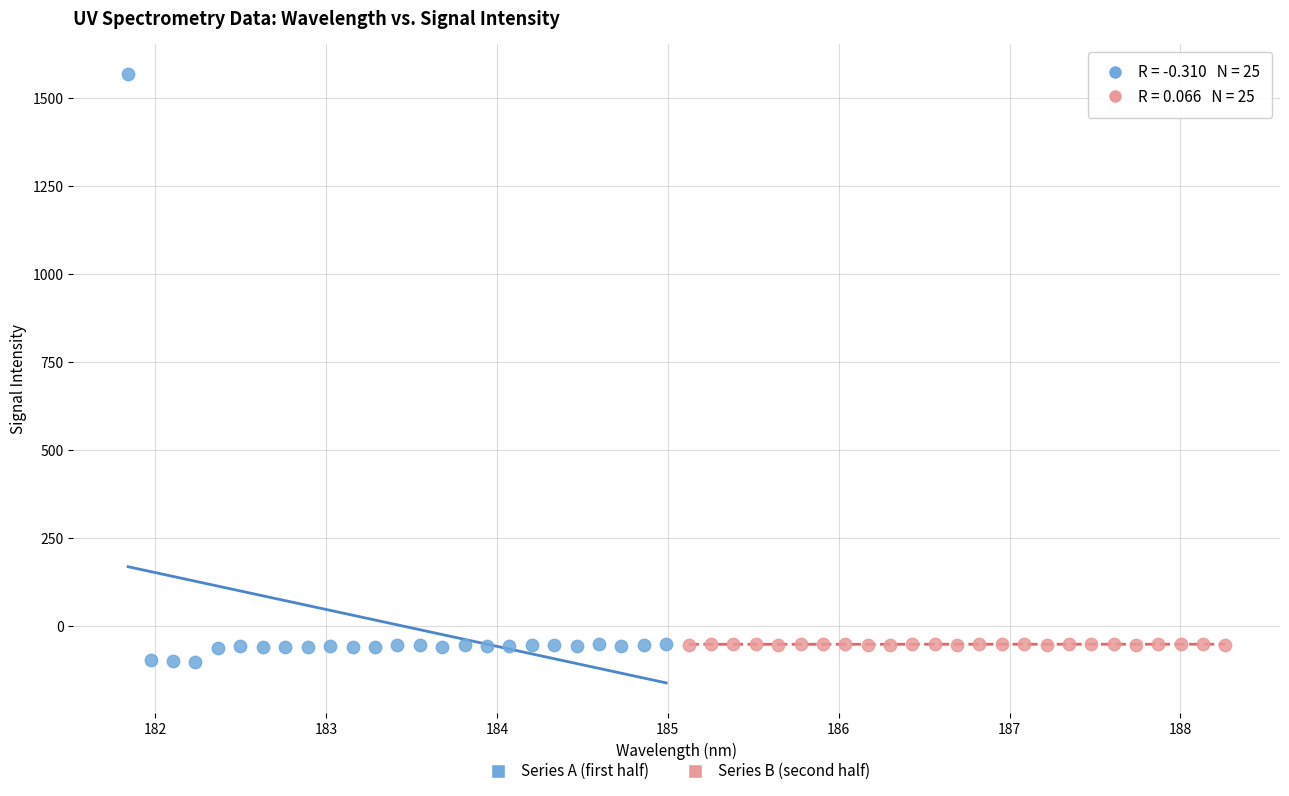

Which series contains the highest Y value?

Series A (first half)